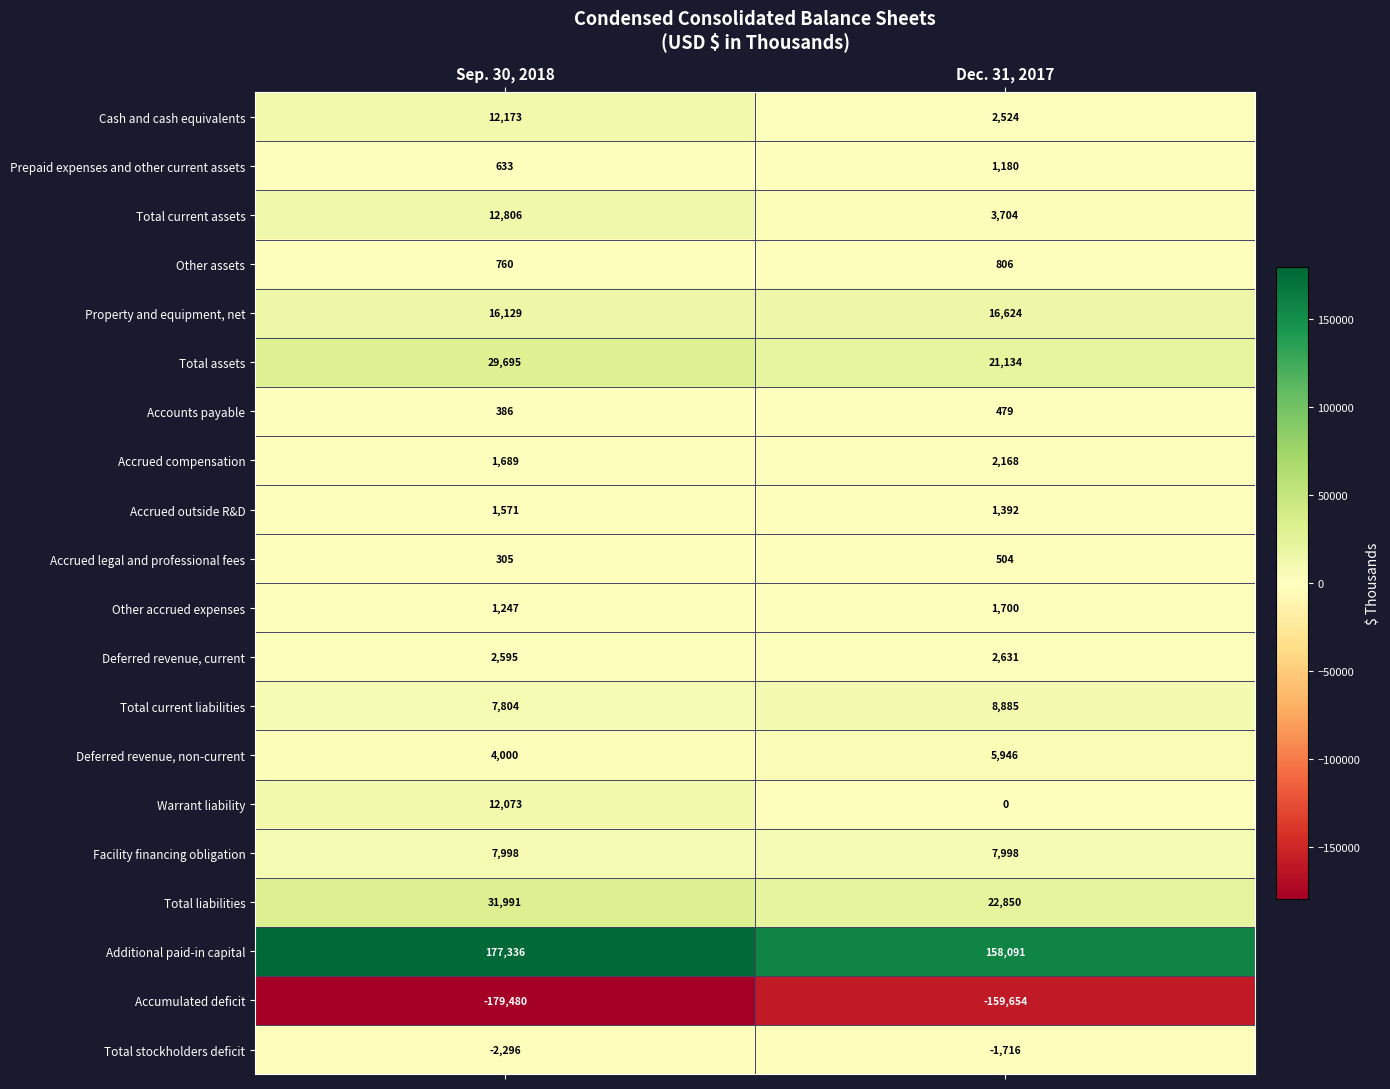

True or false: Accumulated deficit has a value of -239488 at Sep. 30, 2018.

False